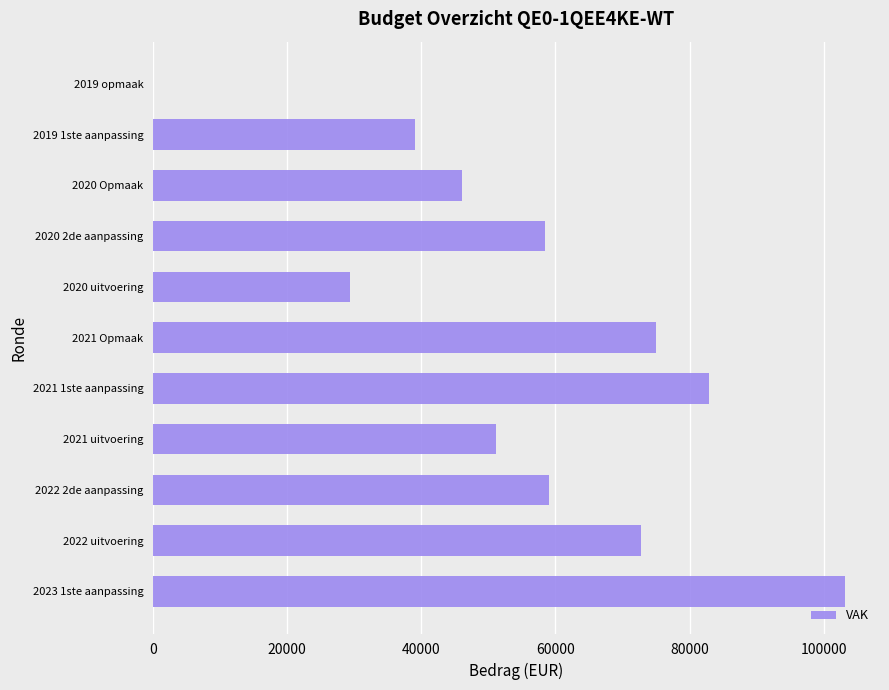

Is it true that the value at 2021 Opmaak is 74917?

True